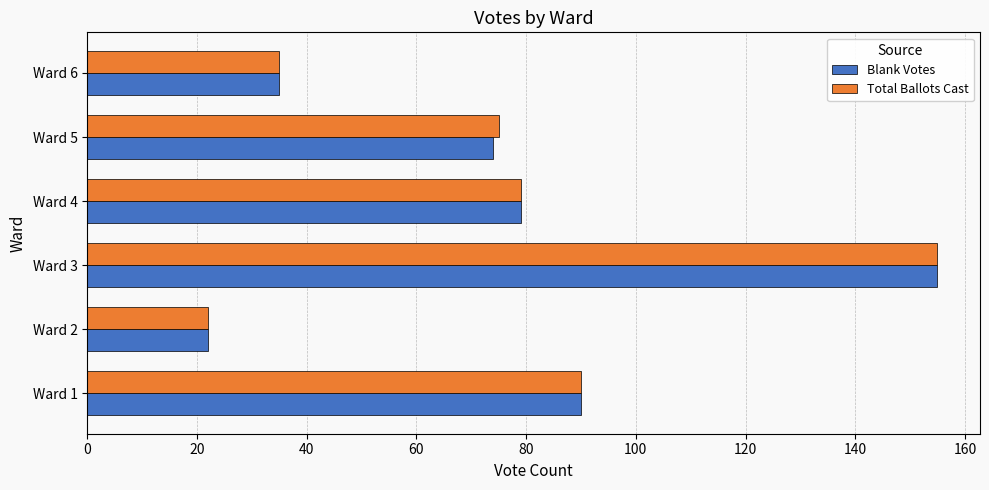

Rank the categories by Blank Votes value from lowest to highest.

Ward 2, Ward 6, Ward 5, Ward 4, Ward 1, Ward 3